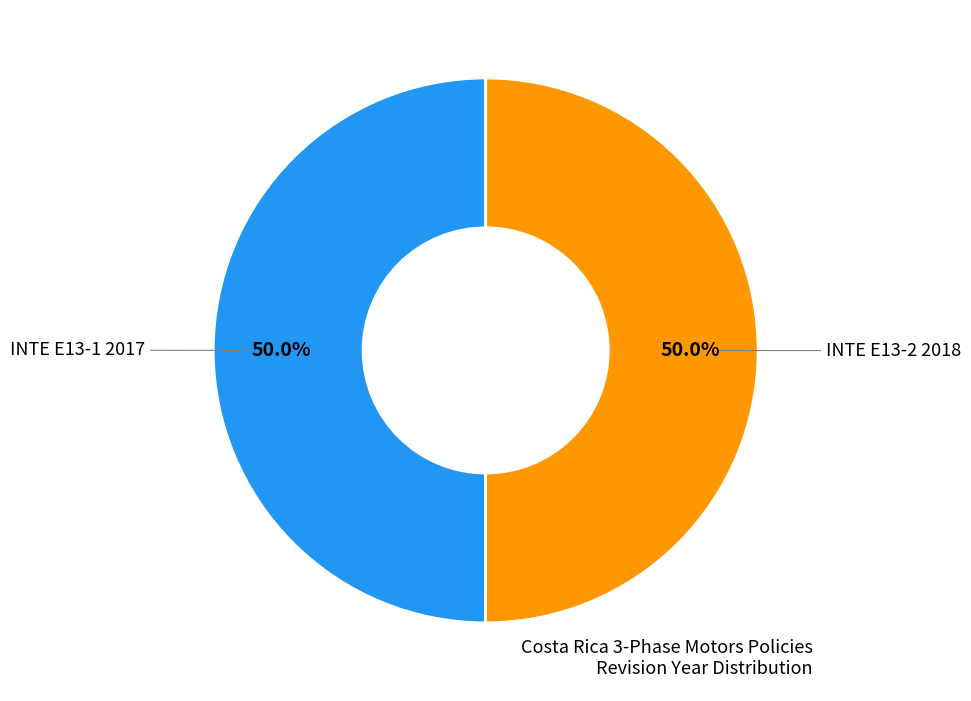

How many segments does this pie chart have?

2